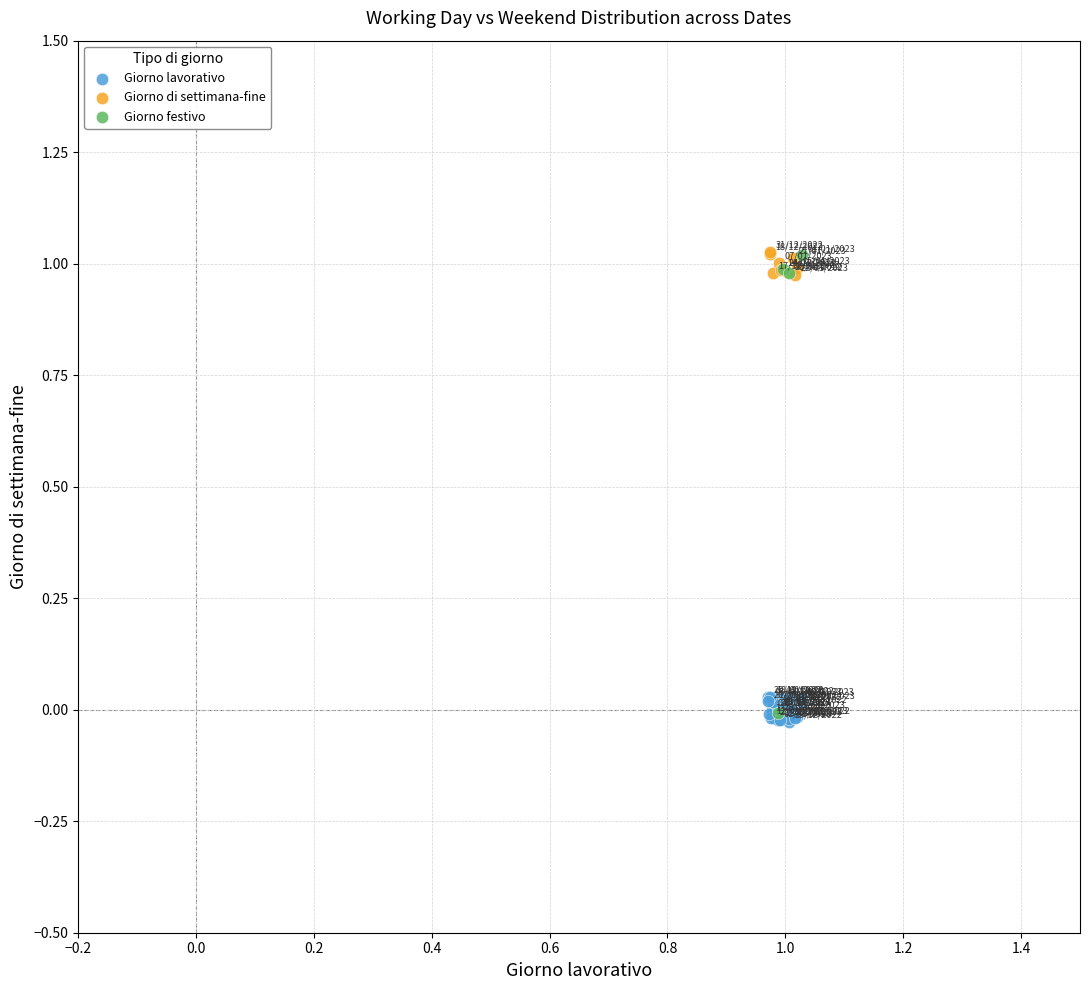

Which series reaches the minimum Y coordinate?

Giorno lavorativo